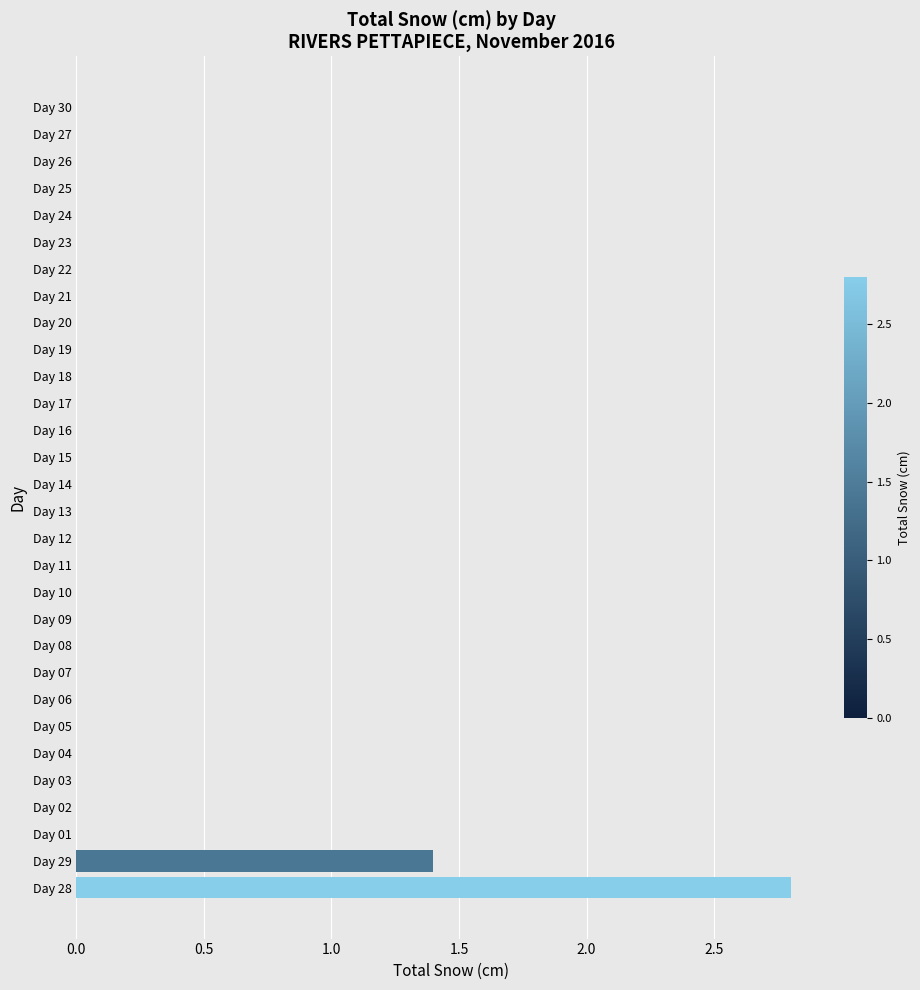

At which label is the value closest to 1?

Day 29